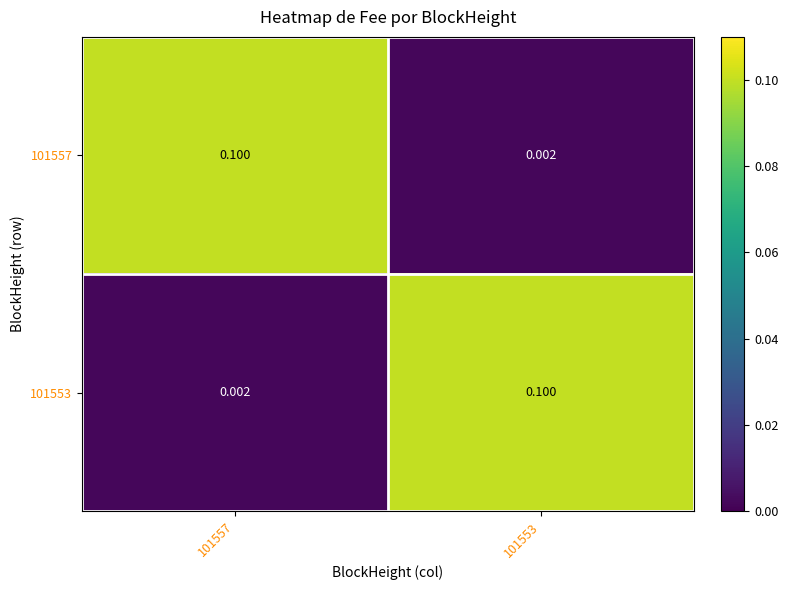

Is the value of 101553 at 101557 greater than the value of 101557 at 101557?

No